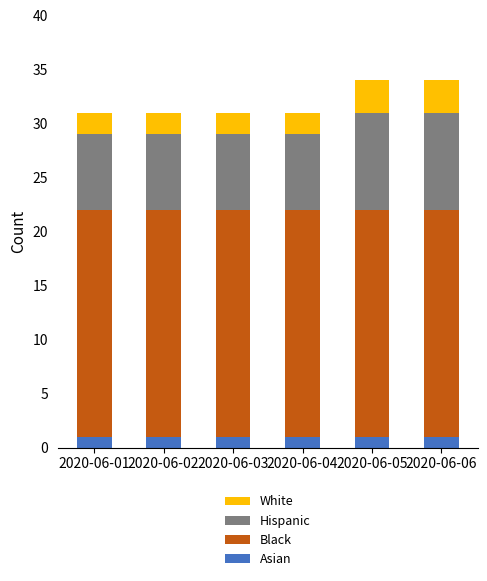

The Asian series shows 1 at 2020-06-05. True or false?

True